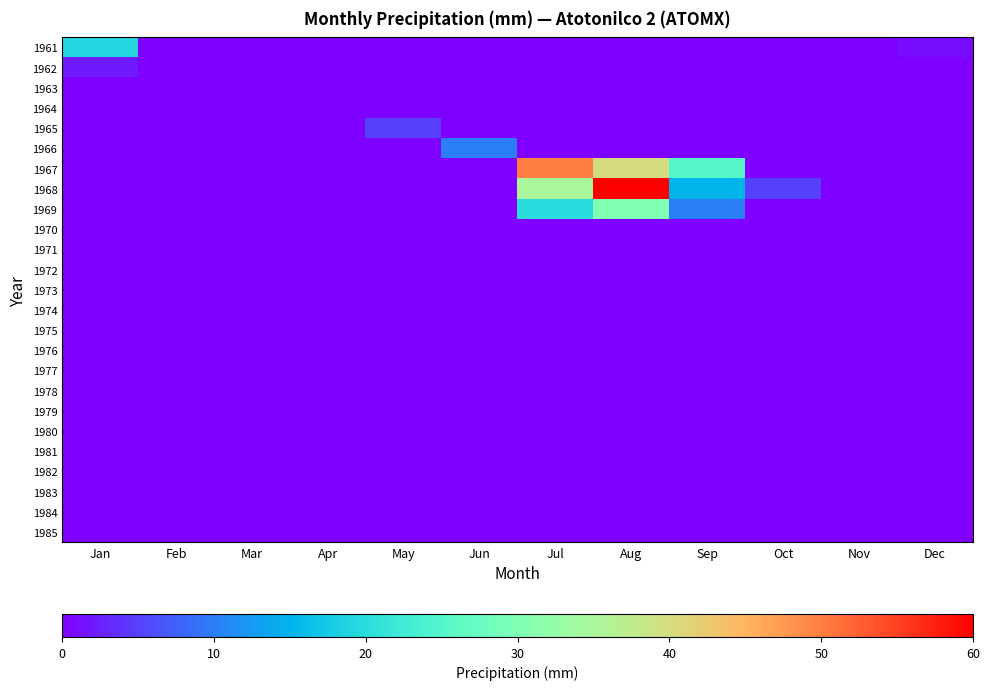

Reading left to right, extract all data points from this chart.

1961: Jan=19	Feb=0	Mar=0	Apr=0	May=0	Jun=0	Jul=0	Aug=0	Sep=0	Oct=0	Nov=0	Dec=1
1962: Jan=2	Feb=0	Mar=0	Apr=0	May=0	Jun=0	Jul=0	Aug=0	Sep=0	Oct=0	Nov=0	Dec=0
1963: Jan=0	Feb=0	Mar=0	Apr=0	May=0	Jun=0	Jul=0	Aug=0	Sep=0	Oct=0	Nov=0	Dec=0
1964: Jan=0	Feb=0	Mar=0	Apr=0	May=0	Jun=0	Jul=0	Aug=0	Sep=0	Oct=0	Nov=0	Dec=0
1965: Jan=0	Feb=0	Mar=0	Apr=0	May=5	Jun=0	Jul=0	Aug=0	Sep=0	Oct=0	Nov=0	Dec=0
1966: Jan=0	Feb=0	Mar=0	Apr=0	May=0	Jun=10	Jul=0	Aug=0	Sep=0	Oct=0	Nov=0	Dec=0
1967: Jan=0	Feb=0	Mar=0	Apr=0	May=0	Jun=0	Jul=50	Aug=40	Sep=25	Oct=0	Nov=0	Dec=0
1968: Jan=0	Feb=0	Mar=0	Apr=0	May=0	Jun=0	Jul=35	Aug=60	Sep=15	Oct=5	Nov=0	Dec=0
1969: Jan=0	Feb=0	Mar=0	Apr=0	May=0	Jun=0	Jul=20	Aug=30	Sep=10	Oct=0	Nov=0	Dec=0
1970: Jan=0	Feb=0	Mar=0	Apr=0	May=0	Jun=0	Jul=0	Aug=0	Sep=0	Oct=0	Nov=0	Dec=0
1971: Jan=0	Feb=0	Mar=0	Apr=0	May=0	Jun=0	Jul=0	Aug=0	Sep=0	Oct=0	Nov=0	Dec=0
1972: Jan=0	Feb=0	Mar=0	Apr=0	May=0	Jun=0	Jul=0	Aug=0	Sep=0	Oct=0	Nov=0	Dec=0
1973: Jan=0	Feb=0	Mar=0	Apr=0	May=0	Jun=0	Jul=0	Aug=0	Sep=0	Oct=0	Nov=0	Dec=0
1974: Jan=0	Feb=0	Mar=0	Apr=0	May=0	Jun=0	Jul=0	Aug=0	Sep=0	Oct=0	Nov=0	Dec=0
1975: Jan=0	Feb=0	Mar=0	Apr=0	May=0	Jun=0	Jul=0	Aug=0	Sep=0	Oct=0	Nov=0	Dec=0
1976: Jan=0	Feb=0	Mar=0	Apr=0	May=0	Jun=0	Jul=0	Aug=0	Sep=0	Oct=0	Nov=0	Dec=0
1977: Jan=0	Feb=0	Mar=0	Apr=0	May=0	Jun=0	Jul=0	Aug=0	Sep=0	Oct=0	Nov=0	Dec=0
1978: Jan=0	Feb=0	Mar=0	Apr=0	May=0	Jun=0	Jul=0	Aug=0	Sep=0	Oct=0	Nov=0	Dec=0
1979: Jan=0	Feb=0	Mar=0	Apr=0	May=0	Jun=0	Jul=0	Aug=0	Sep=0	Oct=0	Nov=0	Dec=0
1980: Jan=0	Feb=0	Mar=0	Apr=0	May=0	Jun=0	Jul=0	Aug=0	Sep=0	Oct=0	Nov=0	Dec=0
1981: Jan=0	Feb=0	Mar=0	Apr=0	May=0	Jun=0	Jul=0	Aug=0	Sep=0	Oct=0	Nov=0	Dec=0
1982: Jan=0	Feb=0	Mar=0	Apr=0	May=0	Jun=0	Jul=0	Aug=0	Sep=0	Oct=0	Nov=0	Dec=0
1983: Jan=0	Feb=0	Mar=0	Apr=0	May=0	Jun=0	Jul=0	Aug=0	Sep=0	Oct=0	Nov=0	Dec=0
1984: Jan=0	Feb=0	Mar=0	Apr=0	May=0	Jun=0	Jul=0	Aug=0	Sep=0	Oct=0	Nov=0	Dec=0
1985: Jan=0	Feb=0	Mar=0	Apr=0	May=0	Jun=0	Jul=0	Aug=0	Sep=0	Oct=0	Nov=0	Dec=0